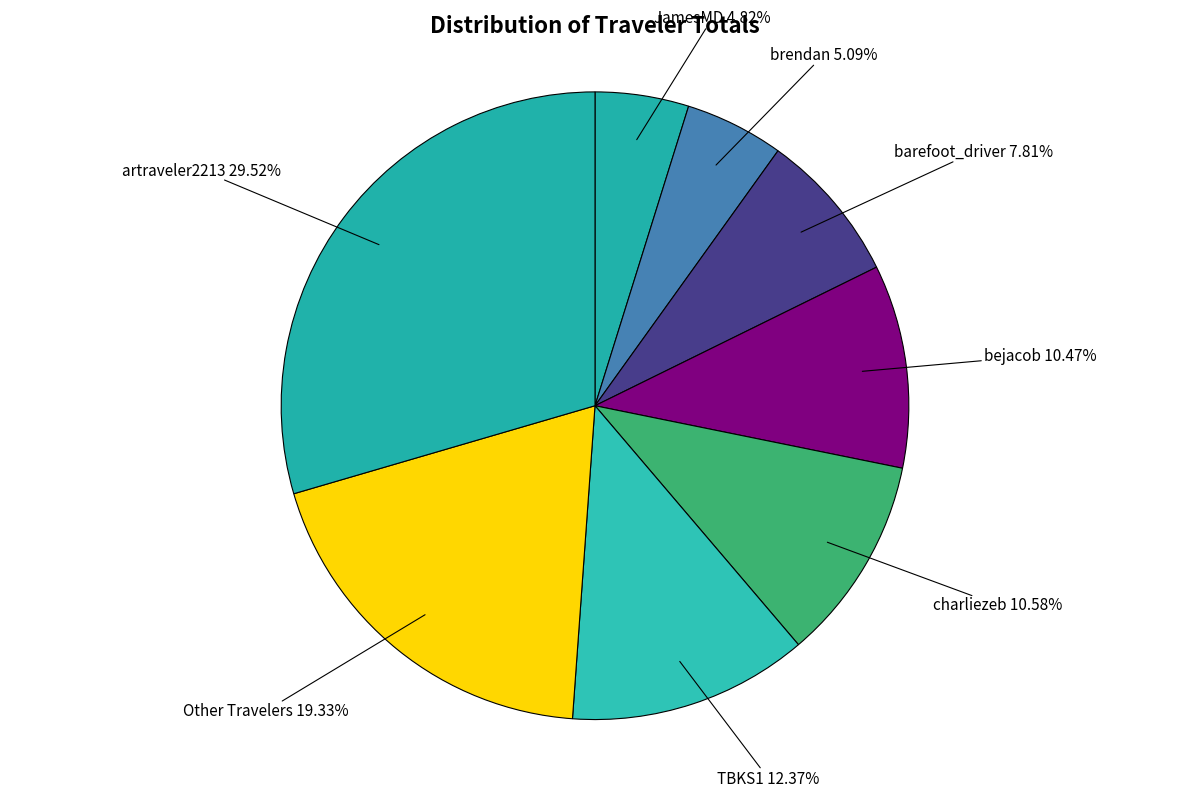

How many slices are in this pie chart?

8